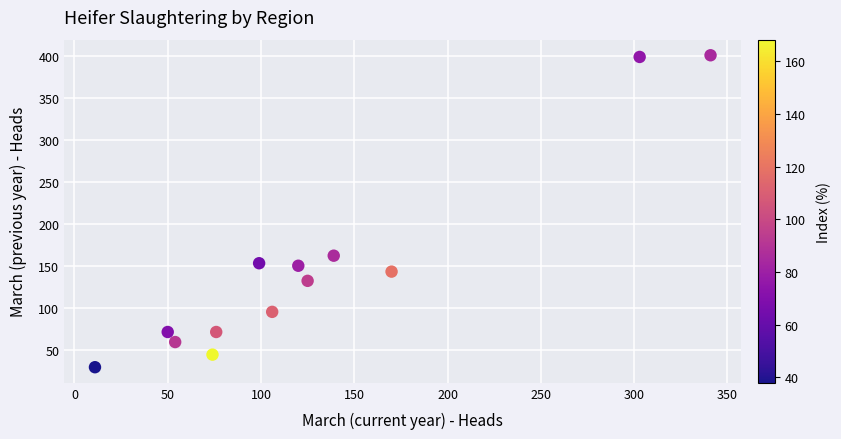

What Y value in the scatter plot is closest to 215?

162